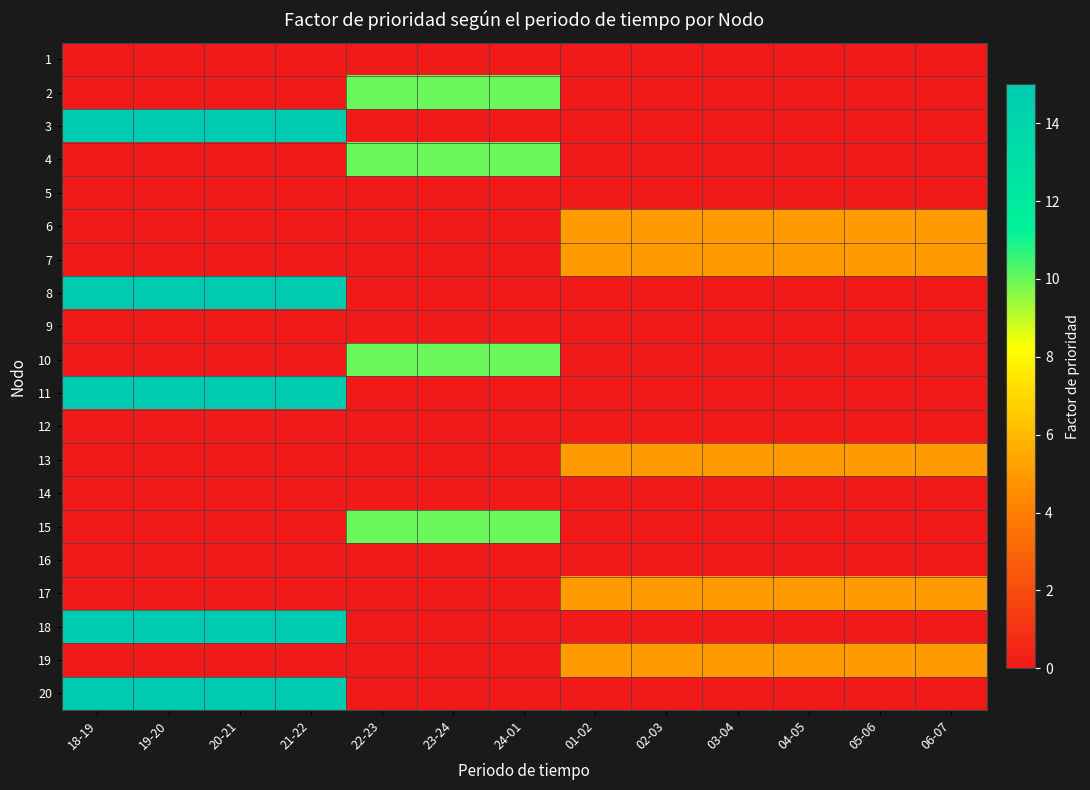

Reading right to left, what are all the values shown in this chart?

1: 06-07=0	05-06=0	04-05=0	03-04=0	02-03=0	01-02=0	24-01=0	23-24=0	22-23=0	21-22=0	20-21=0	19-20=0	18-19=0
2: 06-07=0	05-06=0	04-05=0	03-04=0	02-03=0	01-02=0	24-01=10	23-24=10	22-23=10	21-22=0	20-21=0	19-20=0	18-19=0
3: 06-07=0	05-06=0	04-05=0	03-04=0	02-03=0	01-02=0	24-01=0	23-24=0	22-23=0	21-22=15	20-21=15	19-20=15	18-19=15
4: 06-07=0	05-06=0	04-05=0	03-04=0	02-03=0	01-02=0	24-01=10	23-24=10	22-23=10	21-22=0	20-21=0	19-20=0	18-19=0
5: 06-07=0	05-06=0	04-05=0	03-04=0	02-03=0	01-02=0	24-01=0	23-24=0	22-23=0	21-22=0	20-21=0	19-20=0	18-19=0
6: 06-07=5	05-06=5	04-05=5	03-04=5	02-03=5	01-02=5	24-01=0	23-24=0	22-23=0	21-22=0	20-21=0	19-20=0	18-19=0
7: 06-07=5	05-06=5	04-05=5	03-04=5	02-03=5	01-02=5	24-01=0	23-24=0	22-23=0	21-22=0	20-21=0	19-20=0	18-19=0
8: 06-07=0	05-06=0	04-05=0	03-04=0	02-03=0	01-02=0	24-01=0	23-24=0	22-23=0	21-22=15	20-21=15	19-20=15	18-19=15
9: 06-07=0	05-06=0	04-05=0	03-04=0	02-03=0	01-02=0	24-01=0	23-24=0	22-23=0	21-22=0	20-21=0	19-20=0	18-19=0
10: 06-07=0	05-06=0	04-05=0	03-04=0	02-03=0	01-02=0	24-01=10	23-24=10	22-23=10	21-22=0	20-21=0	19-20=0	18-19=0
11: 06-07=0	05-06=0	04-05=0	03-04=0	02-03=0	01-02=0	24-01=0	23-24=0	22-23=0	21-22=15	20-21=15	19-20=15	18-19=15
12: 06-07=0	05-06=0	04-05=0	03-04=0	02-03=0	01-02=0	24-01=0	23-24=0	22-23=0	21-22=0	20-21=0	19-20=0	18-19=0
13: 06-07=5	05-06=5	04-05=5	03-04=5	02-03=5	01-02=5	24-01=0	23-24=0	22-23=0	21-22=0	20-21=0	19-20=0	18-19=0
14: 06-07=0	05-06=0	04-05=0	03-04=0	02-03=0	01-02=0	24-01=0	23-24=0	22-23=0	21-22=0	20-21=0	19-20=0	18-19=0
15: 06-07=0	05-06=0	04-05=0	03-04=0	02-03=0	01-02=0	24-01=10	23-24=10	22-23=10	21-22=0	20-21=0	19-20=0	18-19=0
16: 06-07=0	05-06=0	04-05=0	03-04=0	02-03=0	01-02=0	24-01=0	23-24=0	22-23=0	21-22=0	20-21=0	19-20=0	18-19=0
17: 06-07=5	05-06=5	04-05=5	03-04=5	02-03=5	01-02=5	24-01=0	23-24=0	22-23=0	21-22=0	20-21=0	19-20=0	18-19=0
18: 06-07=0	05-06=0	04-05=0	03-04=0	02-03=0	01-02=0	24-01=0	23-24=0	22-23=0	21-22=15	20-21=15	19-20=15	18-19=15
19: 06-07=5	05-06=5	04-05=5	03-04=5	02-03=5	01-02=5	24-01=0	23-24=0	22-23=0	21-22=0	20-21=0	19-20=0	18-19=0
20: 06-07=0	05-06=0	04-05=0	03-04=0	02-03=0	01-02=0	24-01=0	23-24=0	22-23=0	21-22=15	20-21=15	19-20=15	18-19=15